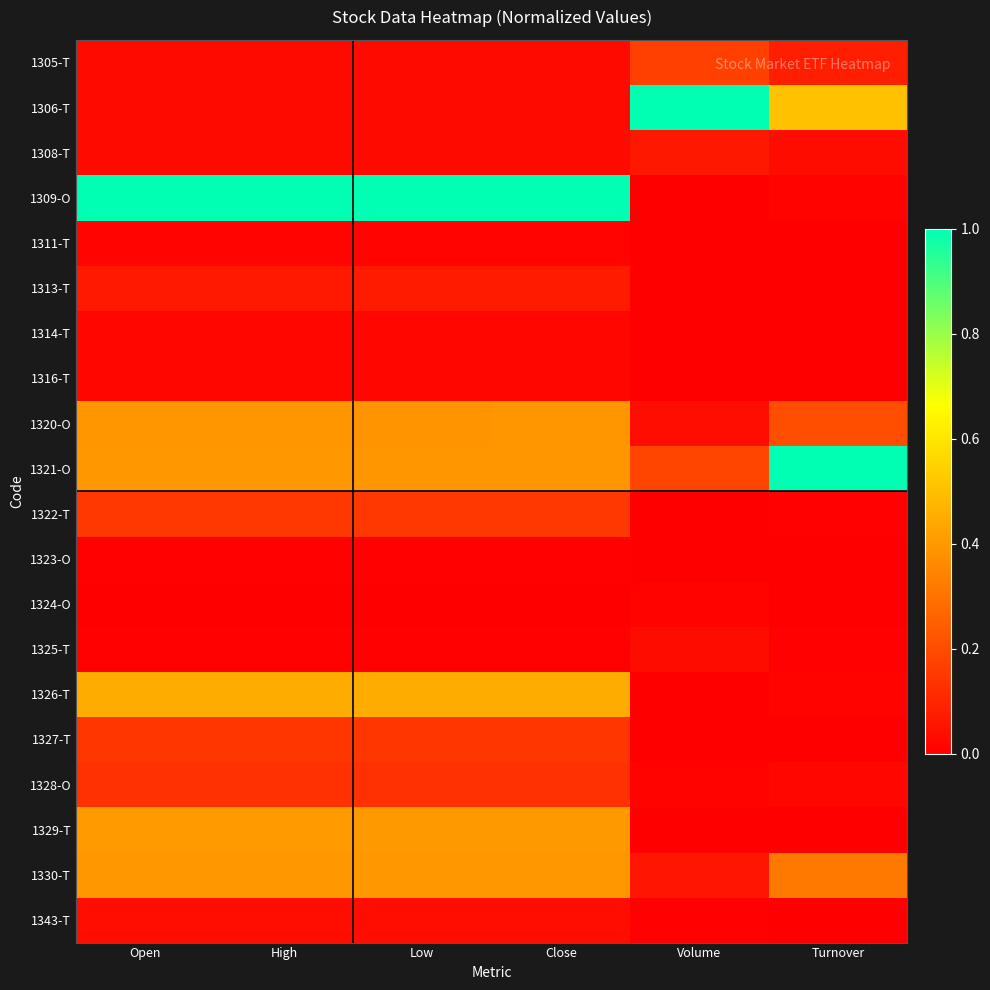

Which series has the largest total across all categories?

1309-O